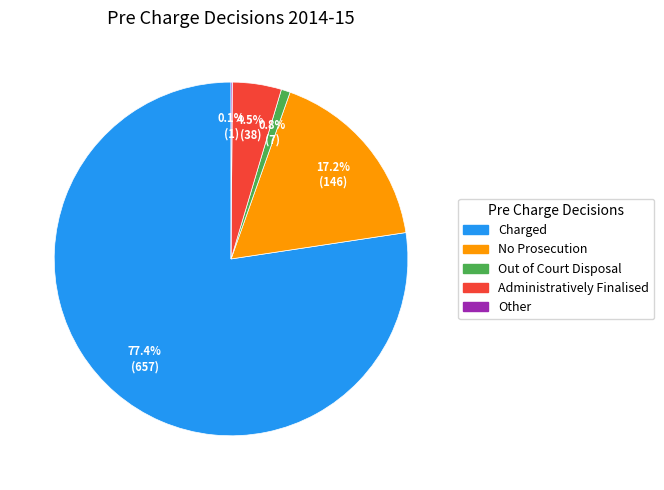

To the nearest percent, what is the average slice percentage?

20%